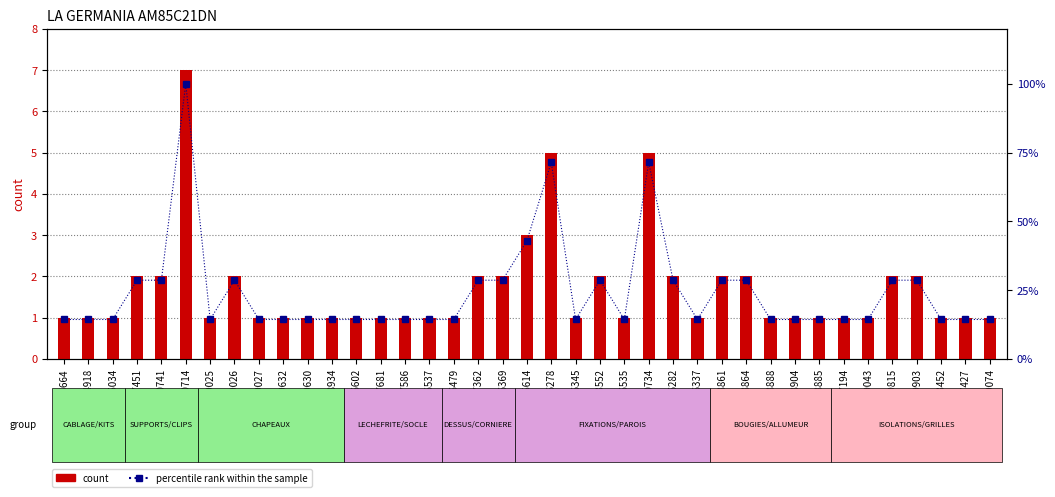

The percentile rank within the sample series shows 14.3 at BLG599025. True or false?

True